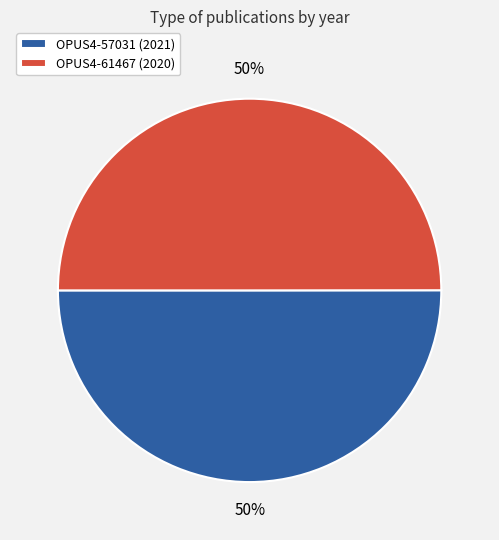

Is it true that OPUS4-57031 is 42% of the pie?

False